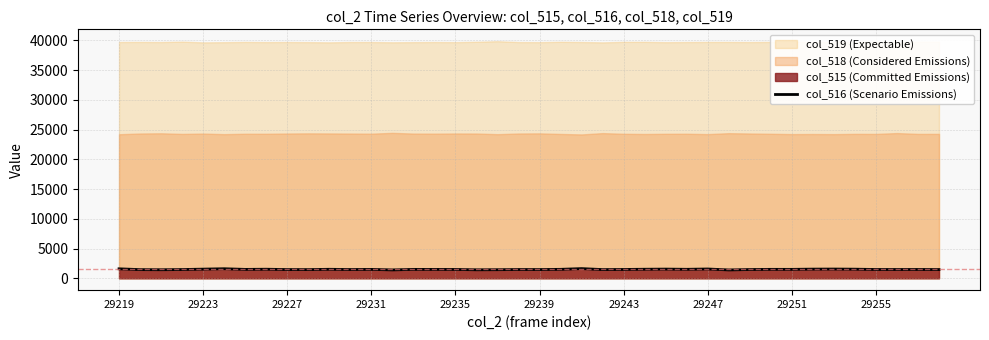

What is the minimum value for col_516 (Scenario Emissions)?

1407